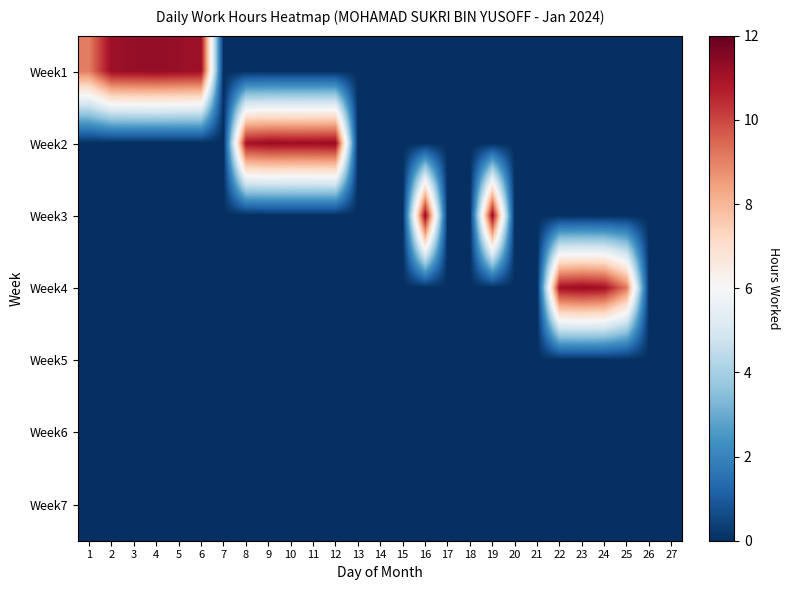

What is the total value across all series at 4?

11.3